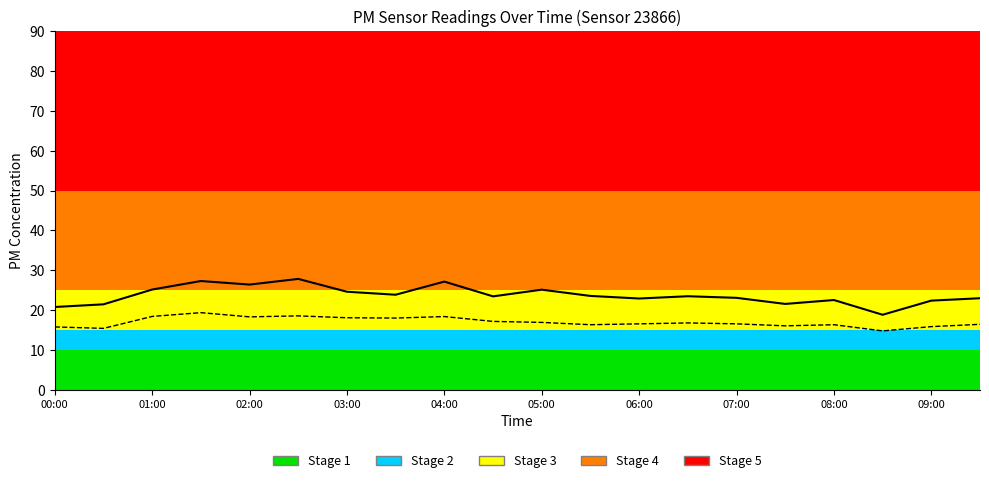

What is the greatest value displayed?

27.8